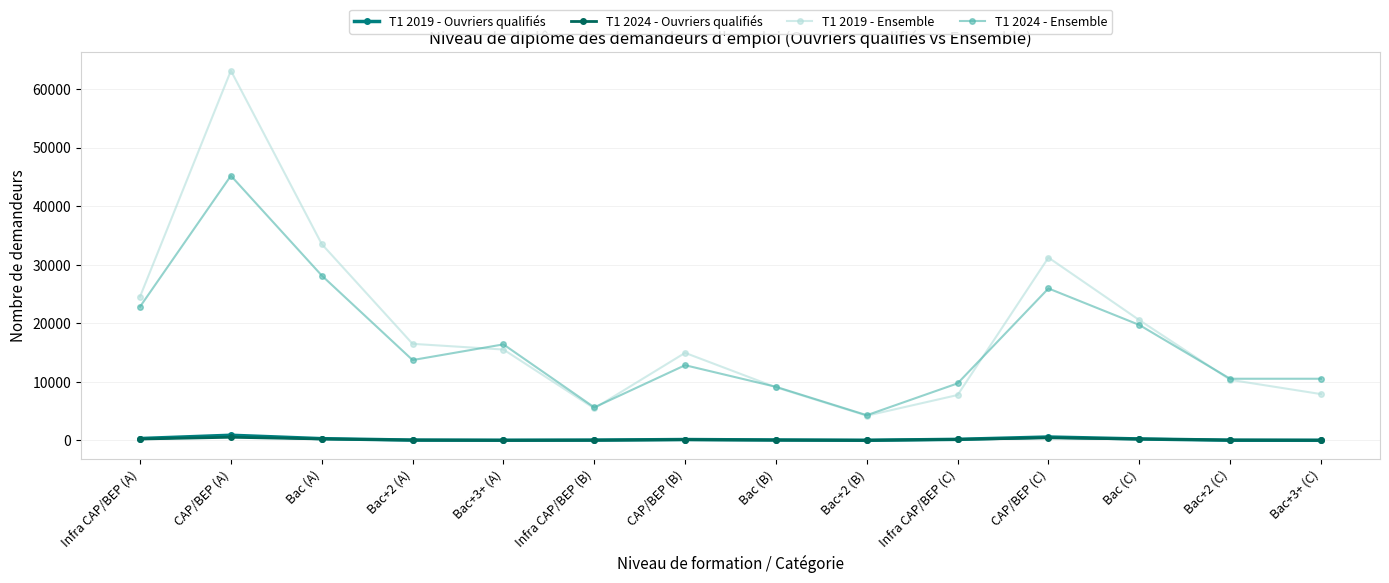

What is the difference between the second highest and minimum values in the T1 2024 - Ouvriers qualifiés series?

420